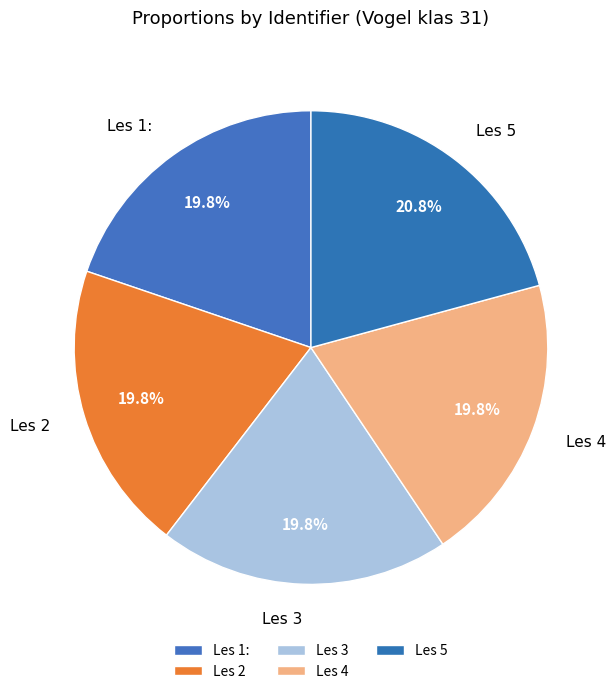

Approximately how many times larger is the value at Les 3 compared to Les 2?

1.0